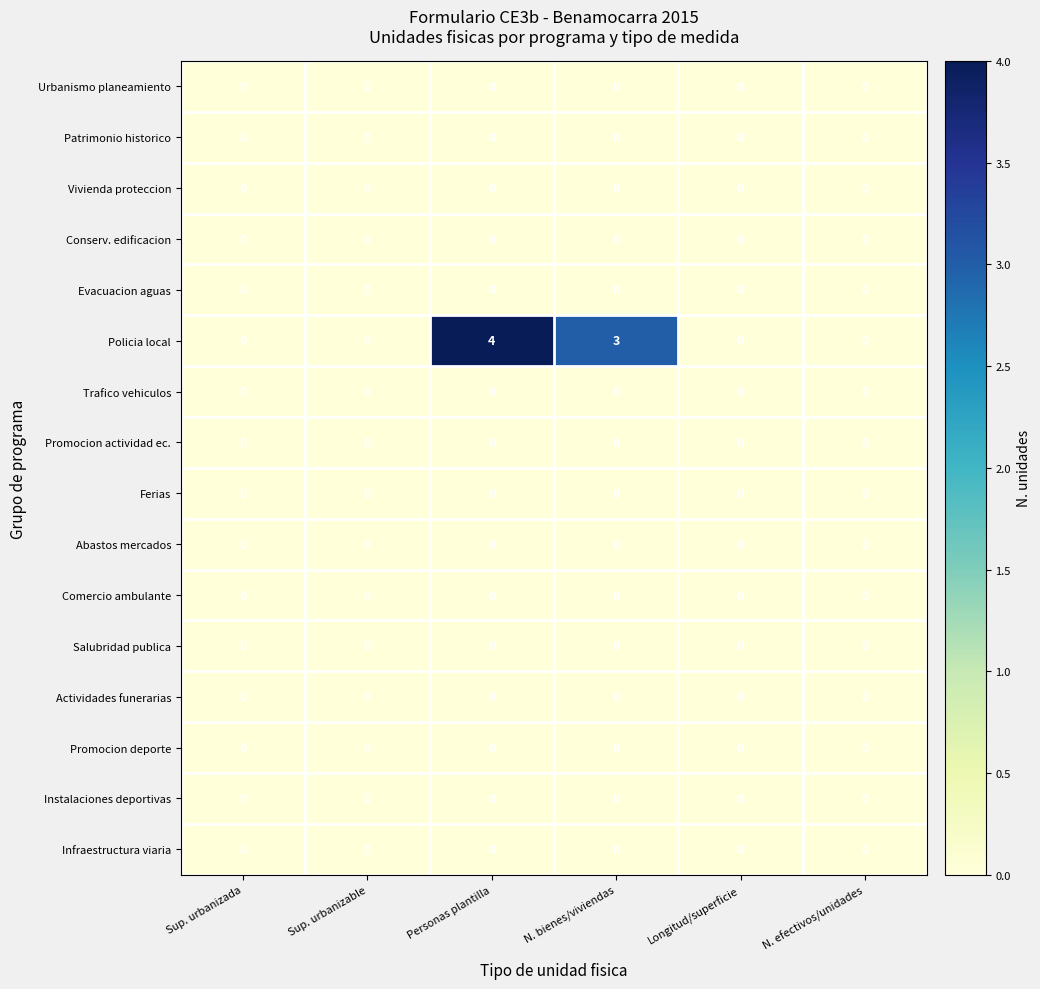

Which series has the largest total across all categories?

Policia local